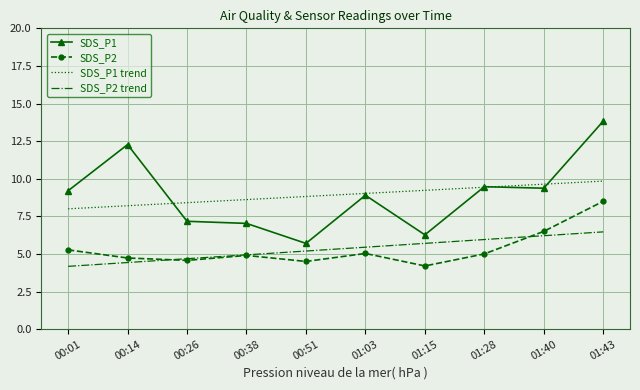

What position from the left is 01:40?

9